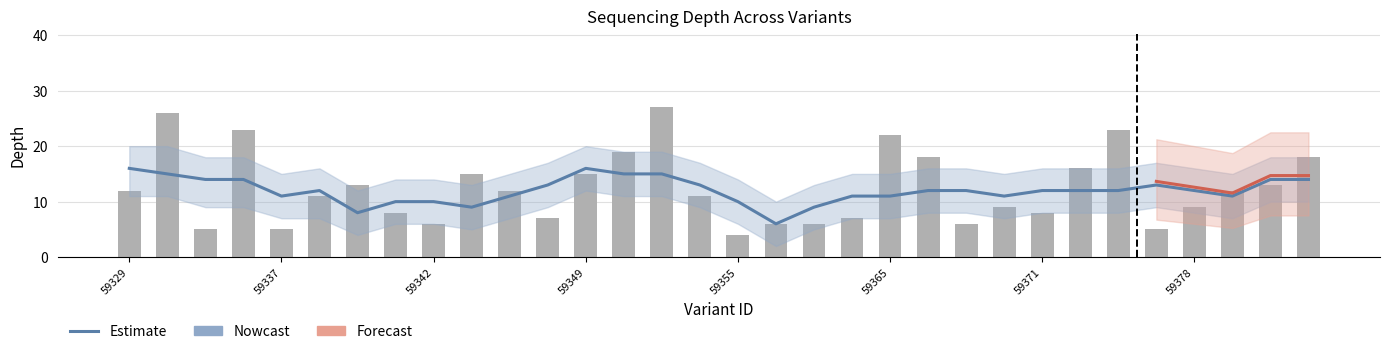

What is the sum of the depth_lower values at 108559365 and 108559352?

25